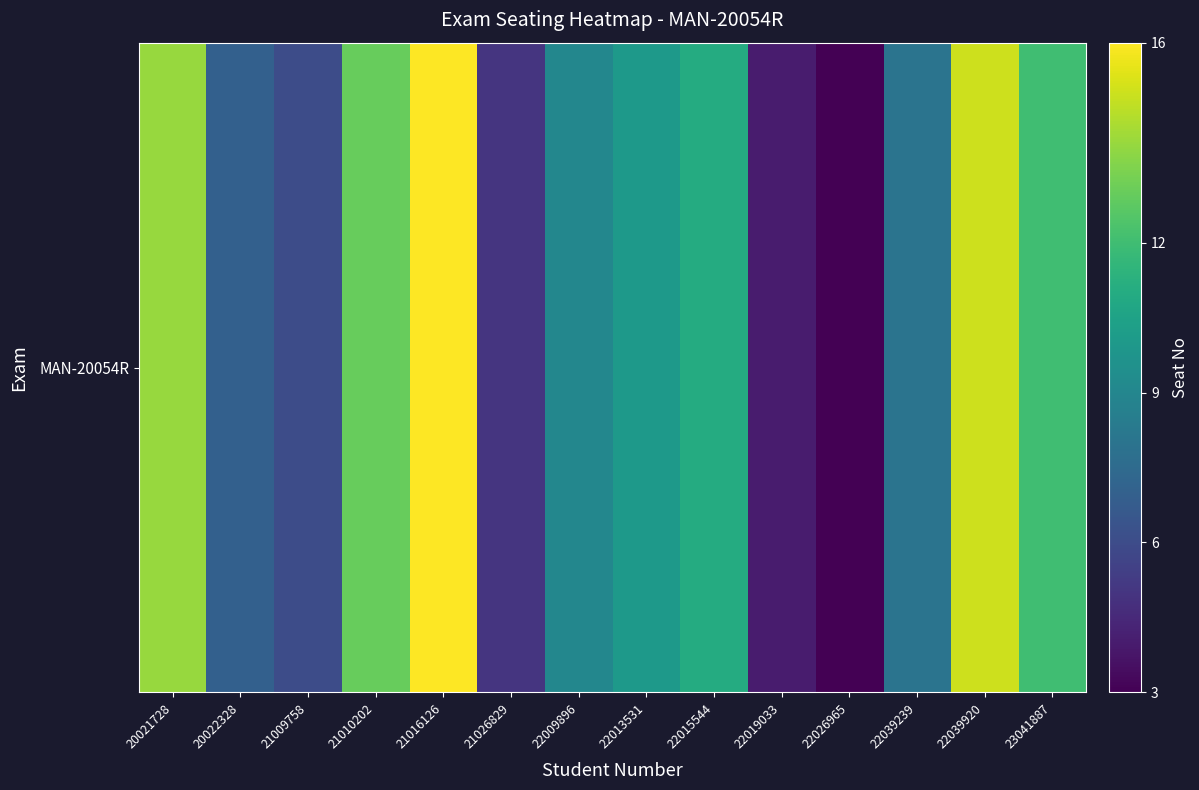

At which label is the value closest to 9?

22009896